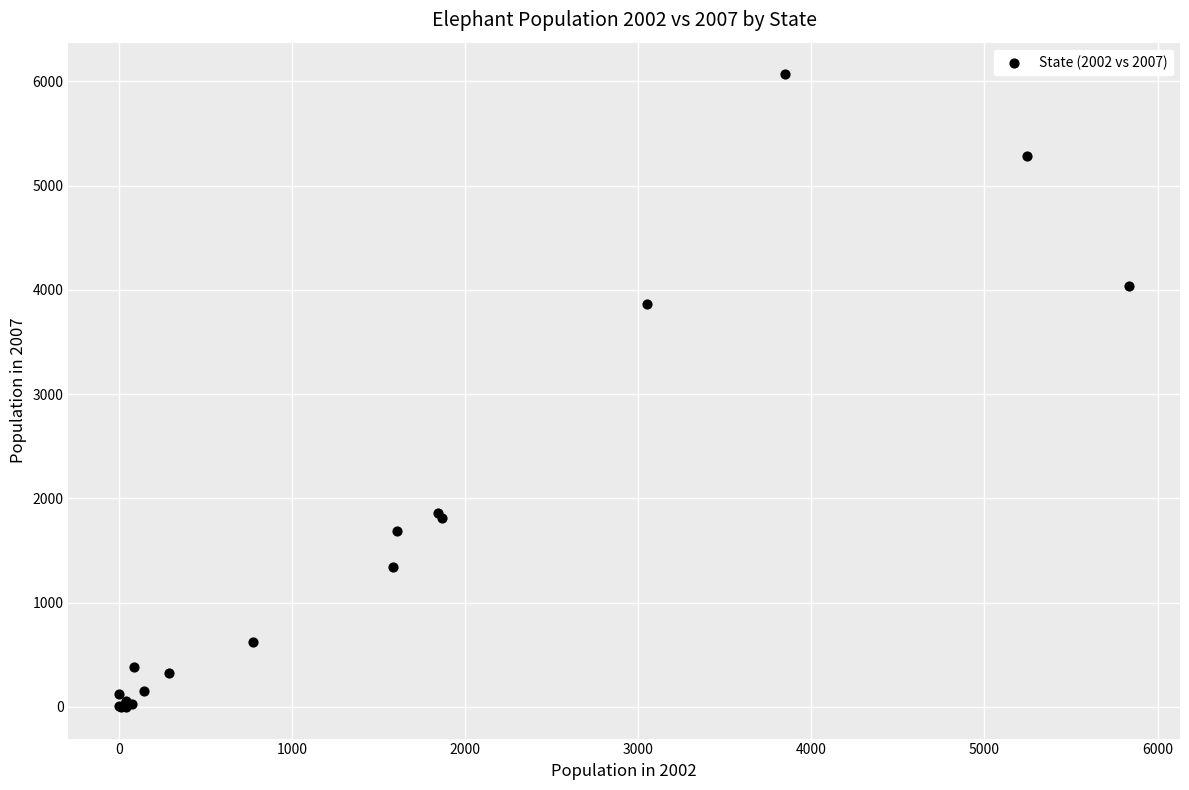

What Y value in the scatter plot is closest to 3034?

3867